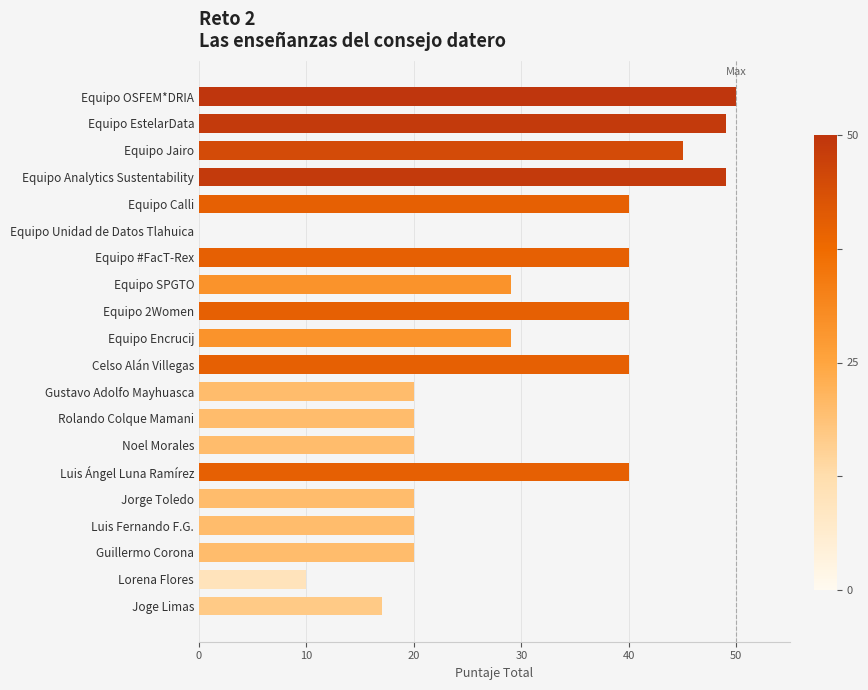

How many data points does each series have?

20